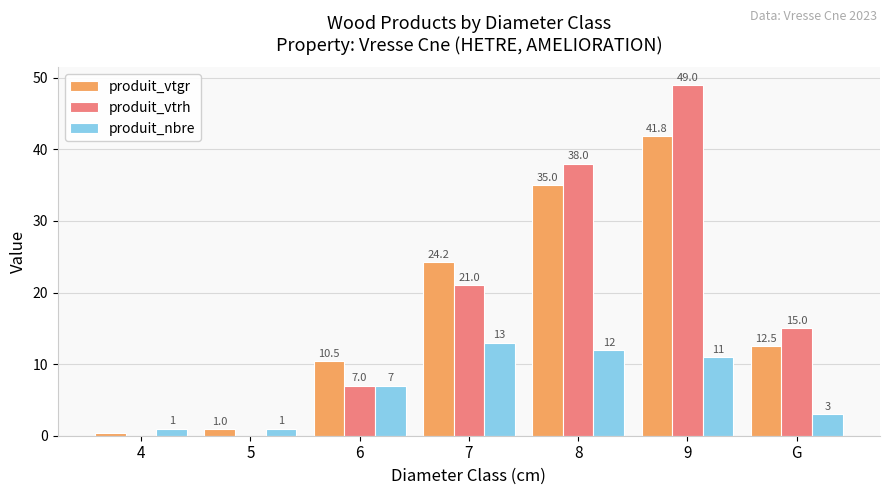

How many groups of bars are there?

7